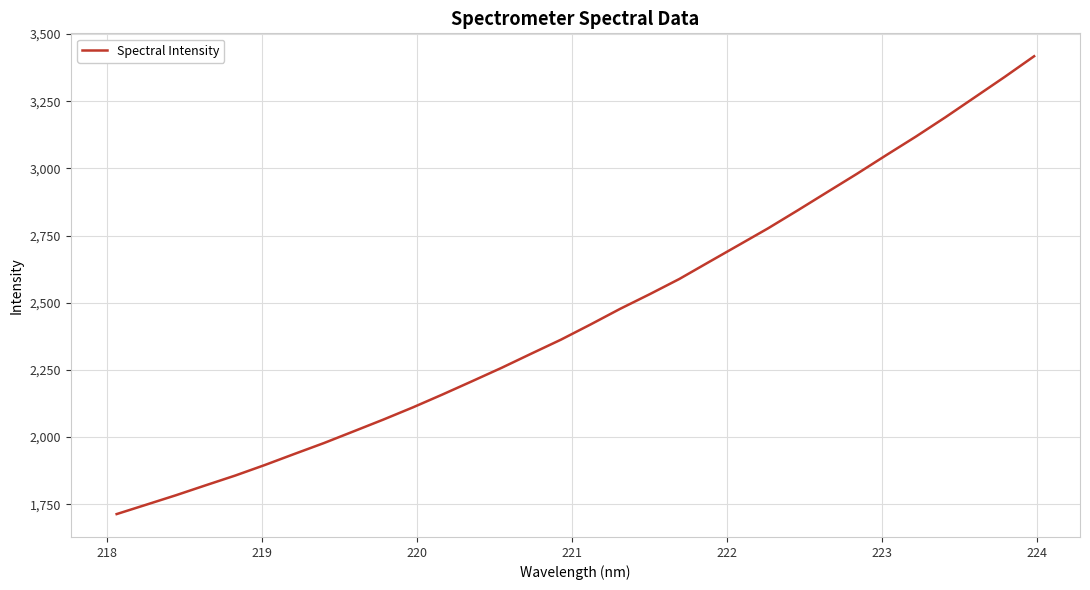

What is the minimum value shown in the chart?

1713.0